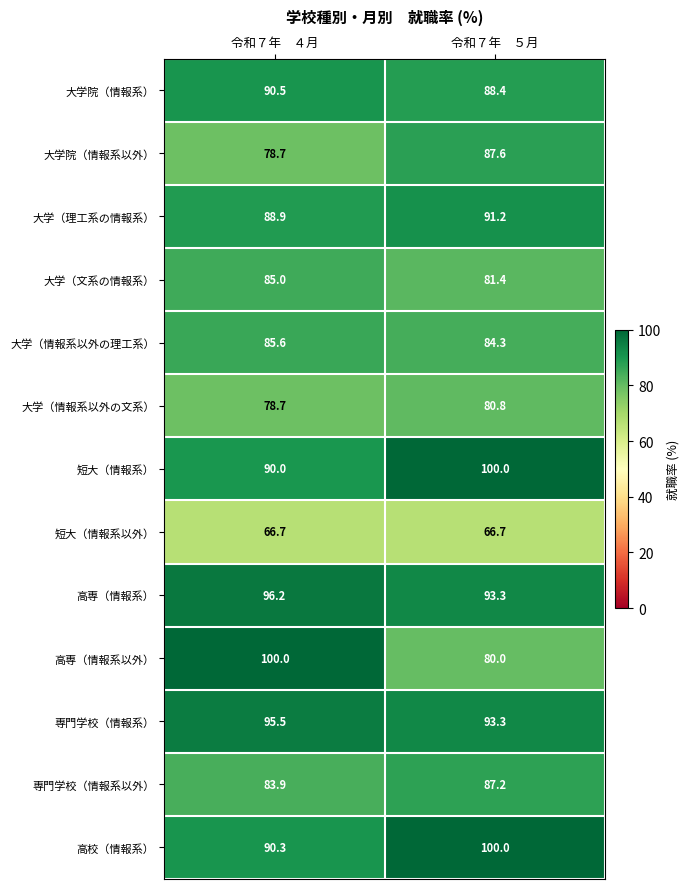

Which series has the largest range (max minus min)?

高専（情報系以外）